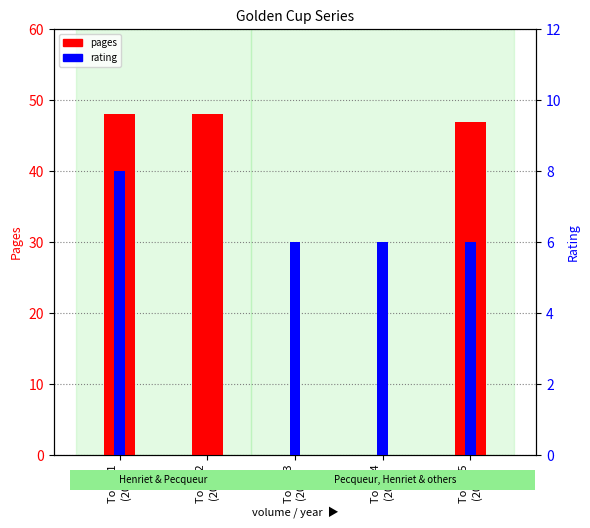

What is the difference between the maximum and second lowest values in the rating series?

2